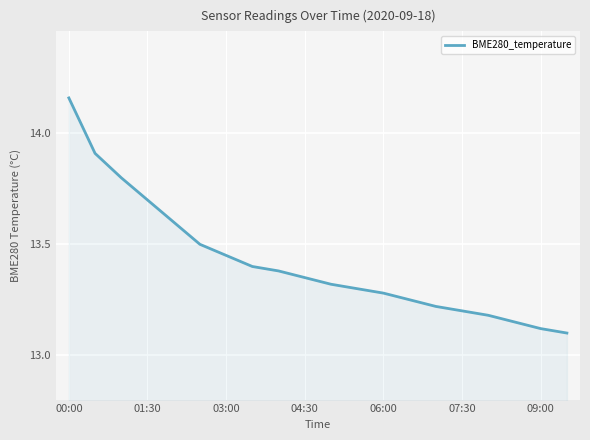

How many lines are shown in the chart?

1